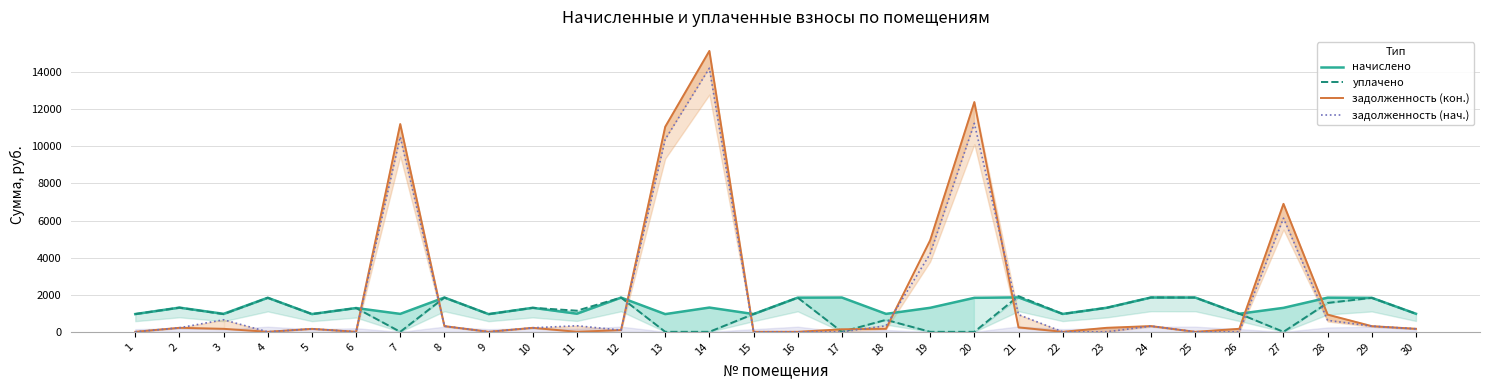

List the labels in order of начислено value, smallest first.

9, 13, 1, 5, 15, 22, 7, 18, 3, 26, 30, 11, 6, 27, 10, 19, 23, 2, 14, 20, 29, 4, 16, 28, 12, 8, 17, 25, 24, 21